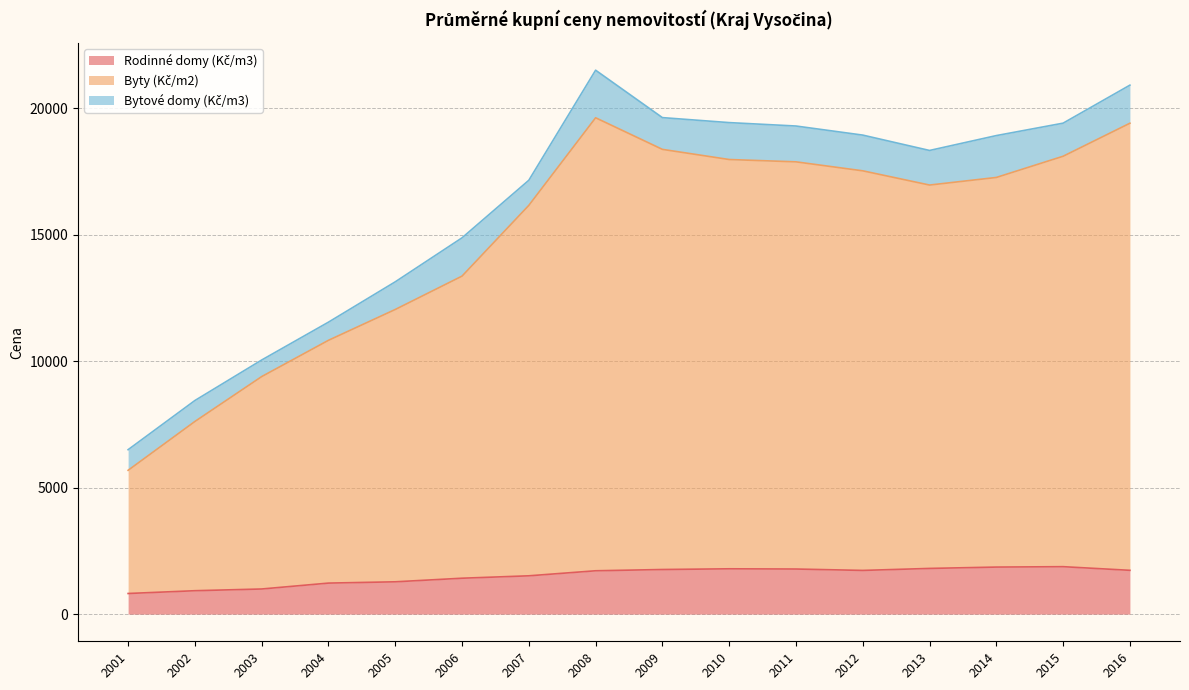

Rank the categories by Rodinné domy (Kč/m3) value from lowest to highest.

2001, 2002, 2003, 2004, 2005, 2006, 2007, 2008, 2012, 2016, 2009, 2011, 2010, 2013, 2014, 2015